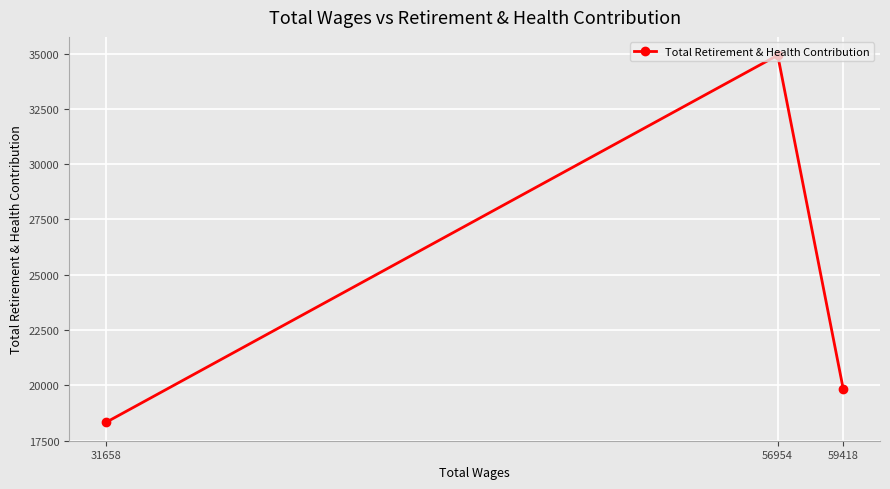

The chart shows a value of 19852 at 59418. True or false?

True